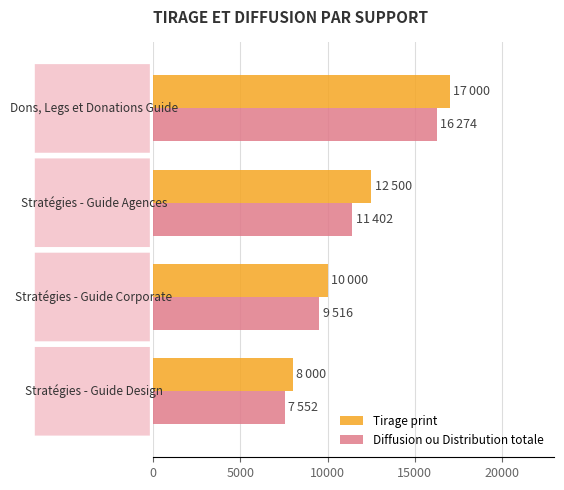

How many data points does each series have?

4